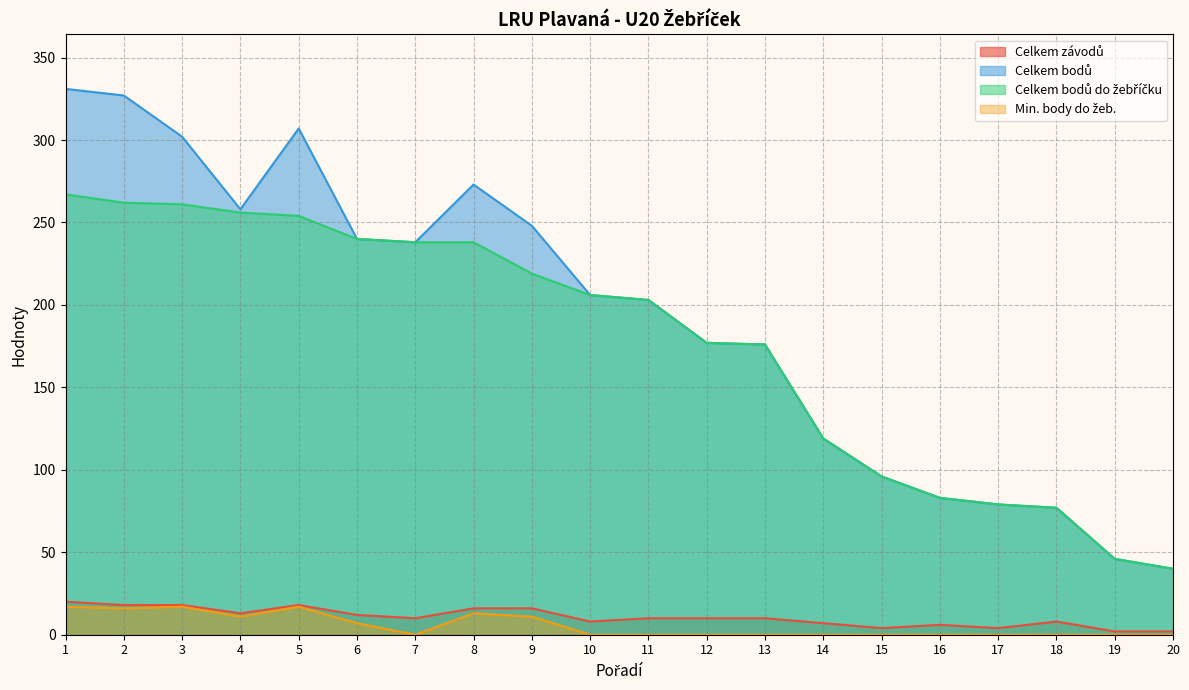

What are all the series names shown in the legend?

Celkem závodů, Celkem bodů, Celkem bodů do žebříčku, Min. body do žeb.